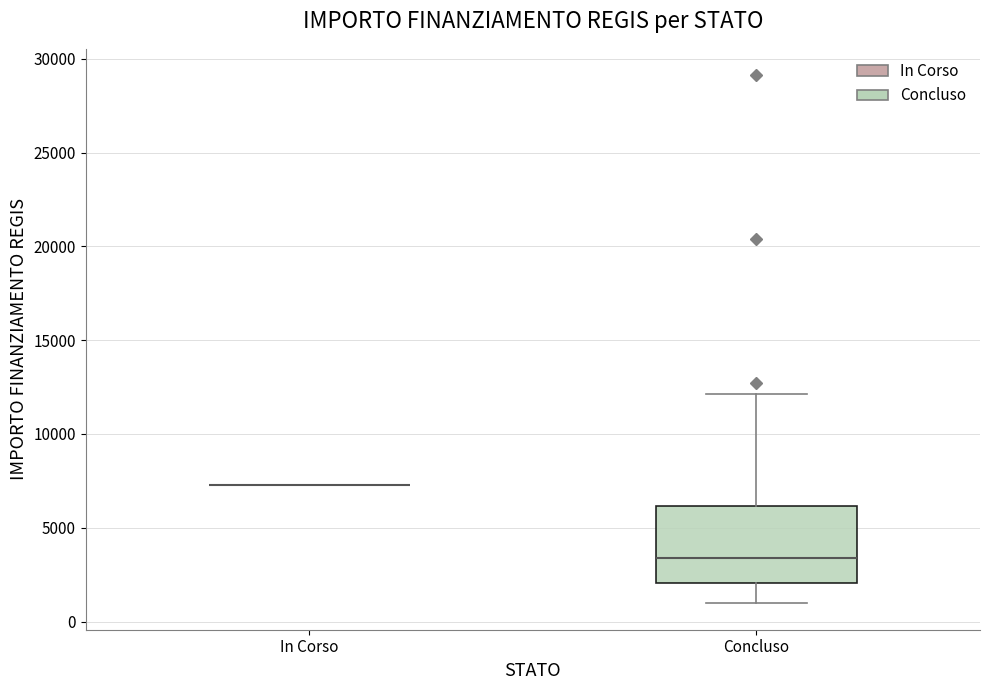

Which box is the tallest, from its lower edge to its upper edge?

Concluso